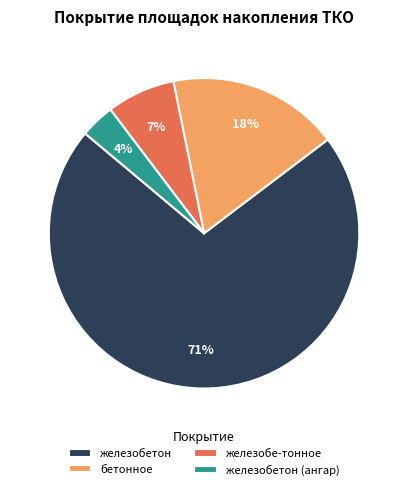

Approximately how many times larger is the value at железобе-тонное compared to бетонное?

0.4